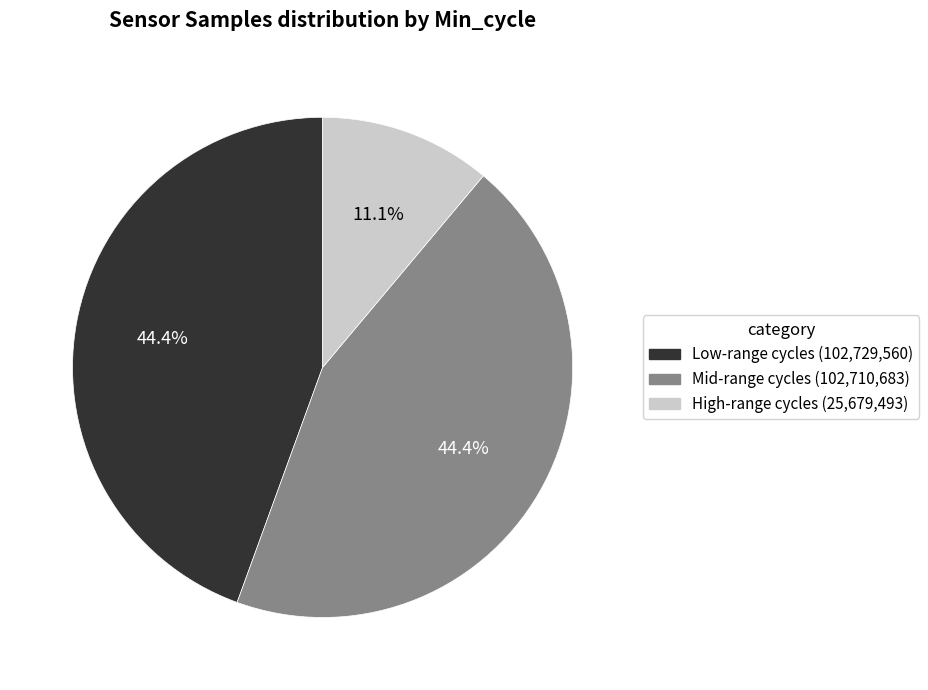

Does any single category account for the majority?

No